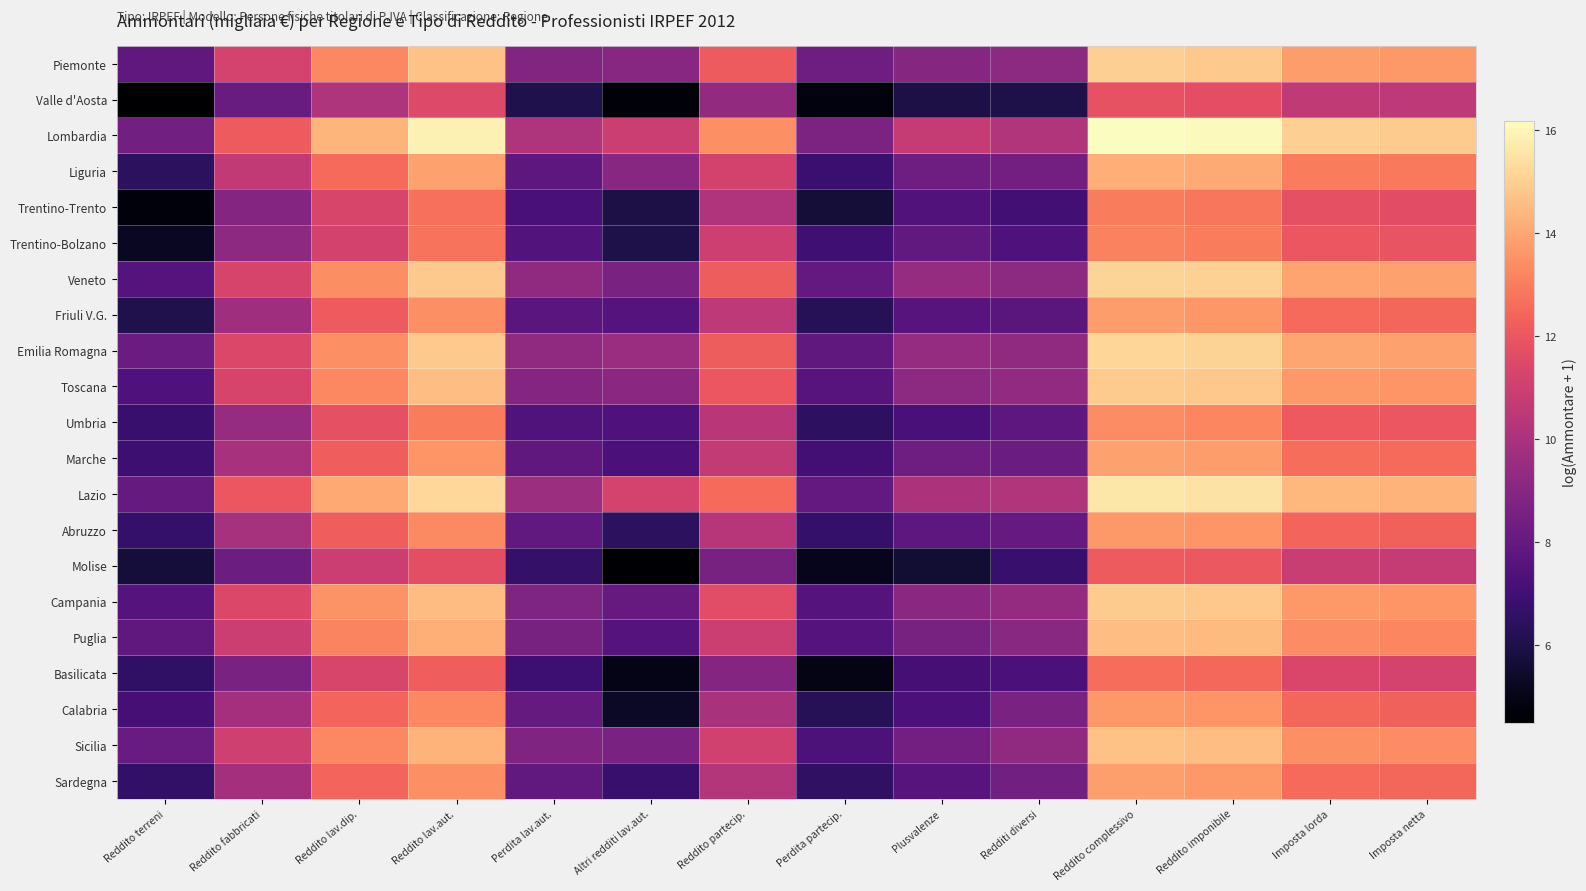

Which has a higher value, Perdita partecip. or Reddito lav.dip.?

Reddito lav.dip.